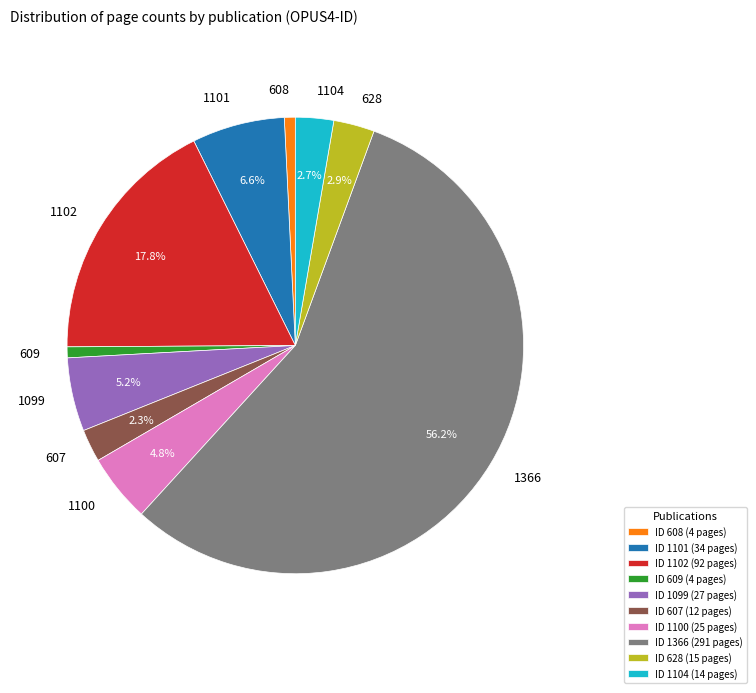

Between 608 and 1366, which is larger?

1366